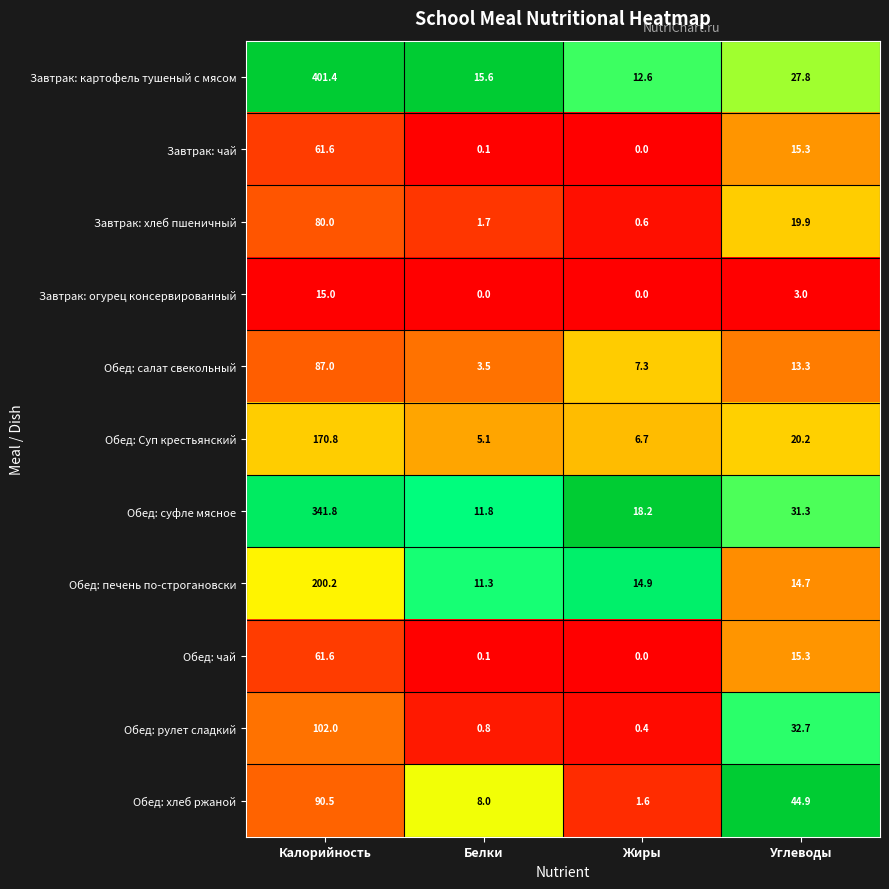

The Обед: рулет сладкий series shows 102.0 at Калорийность. True or false?

True